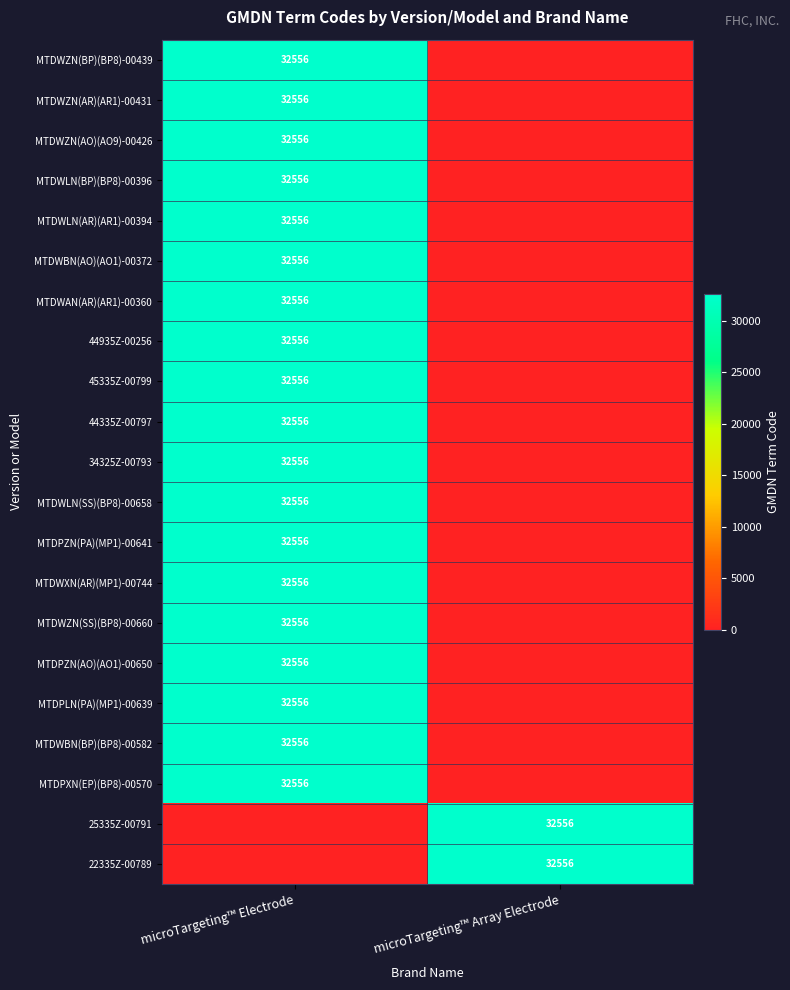

The value of MTDPLN(PA)(MP1)-00639 at microTargeting™ Electrode is 46468. True or false?

False